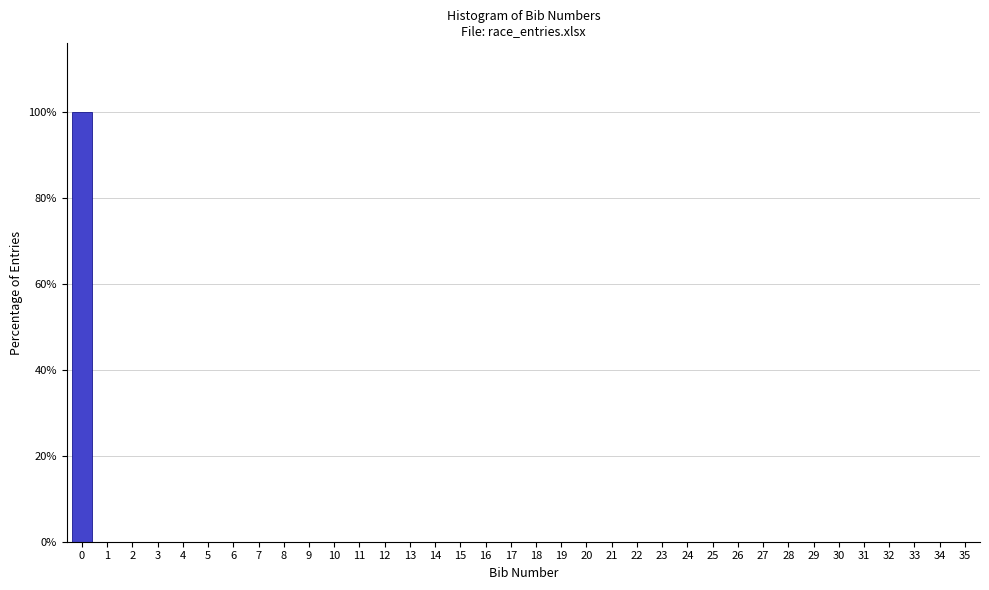

What is the greatest value displayed?

100